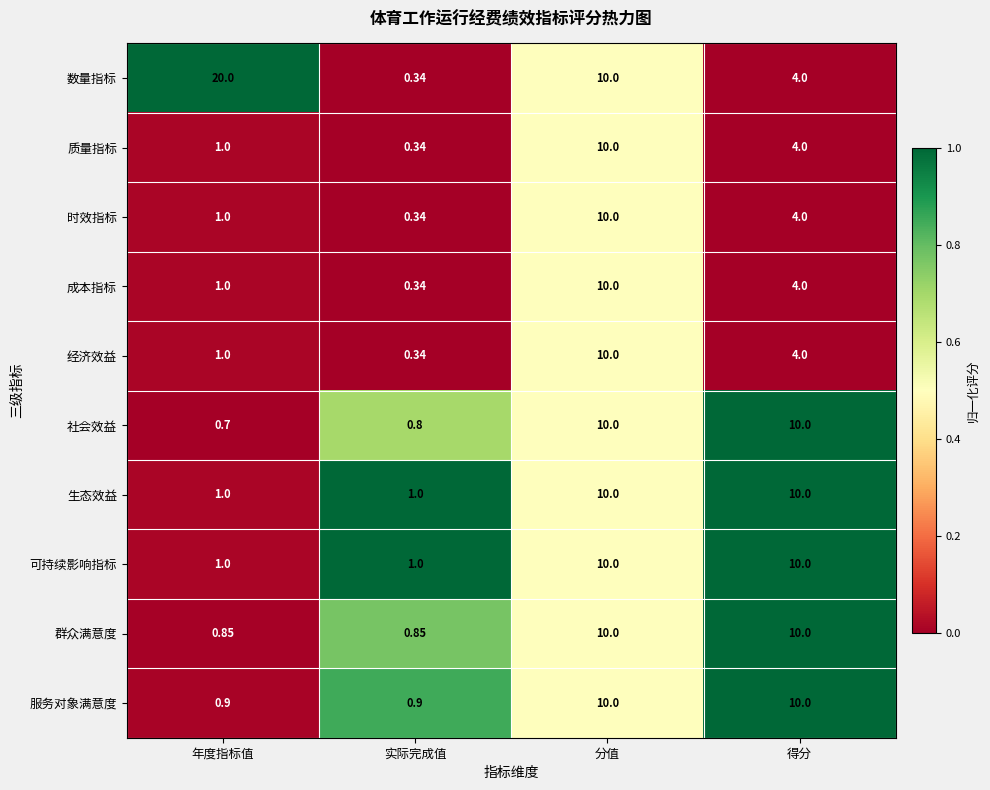

At which label does 成本指标 reach its minimum?

实际完成值